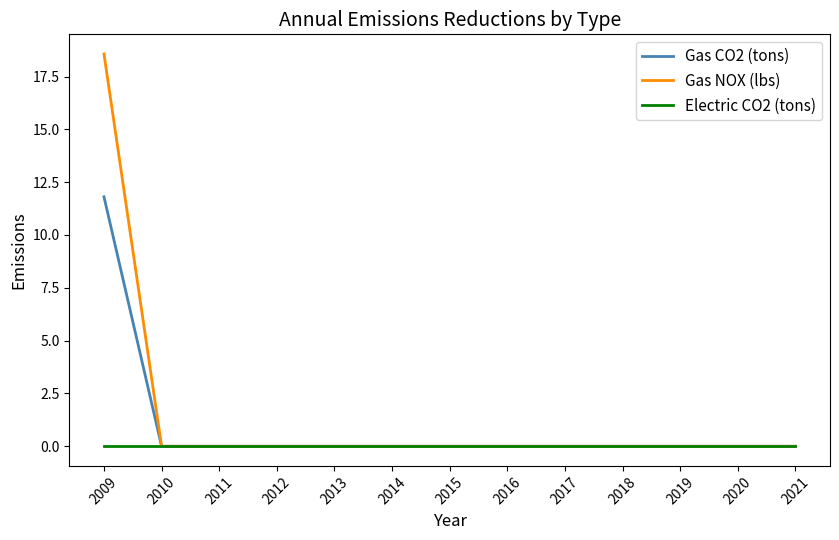

Which category has the highest value in the Gas NOX (lbs) series?

2009